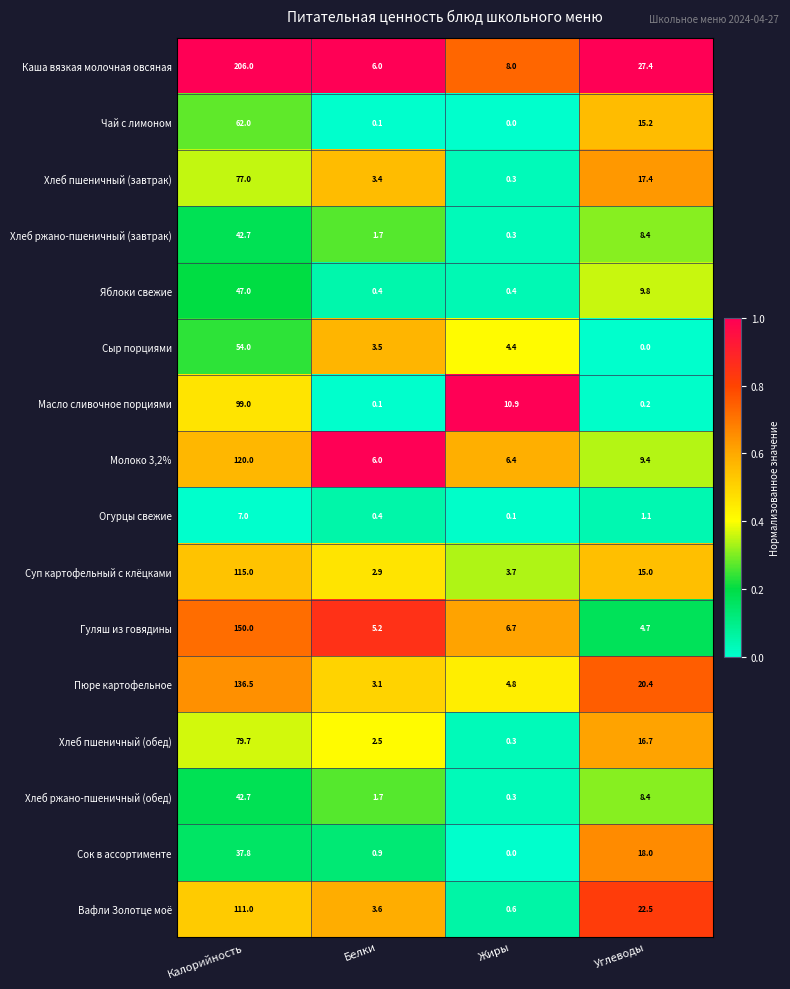

Which series has the largest range (max minus min)?

Каша вязкая молочная овсяная